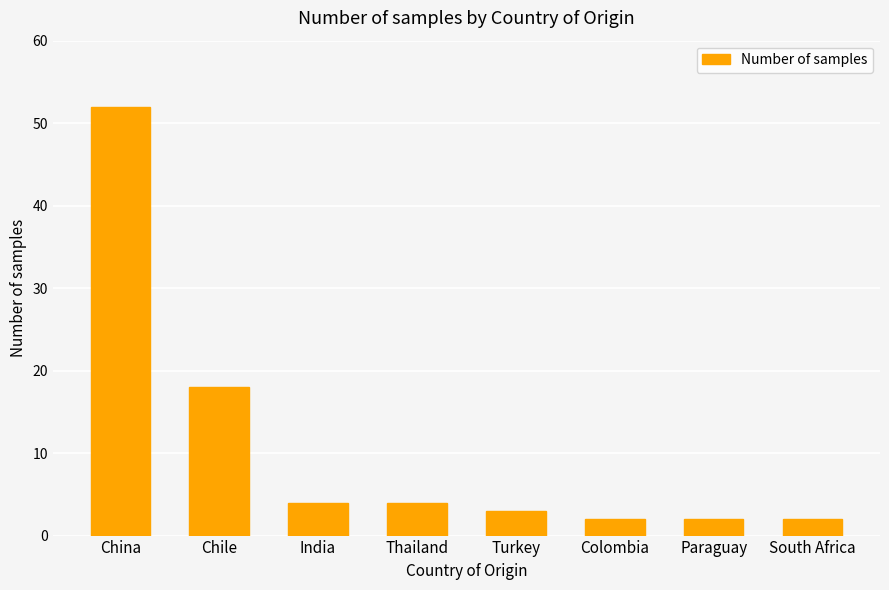

Reading left to right, extract all data points from this chart.

52	18	4	4	3	2	2	2